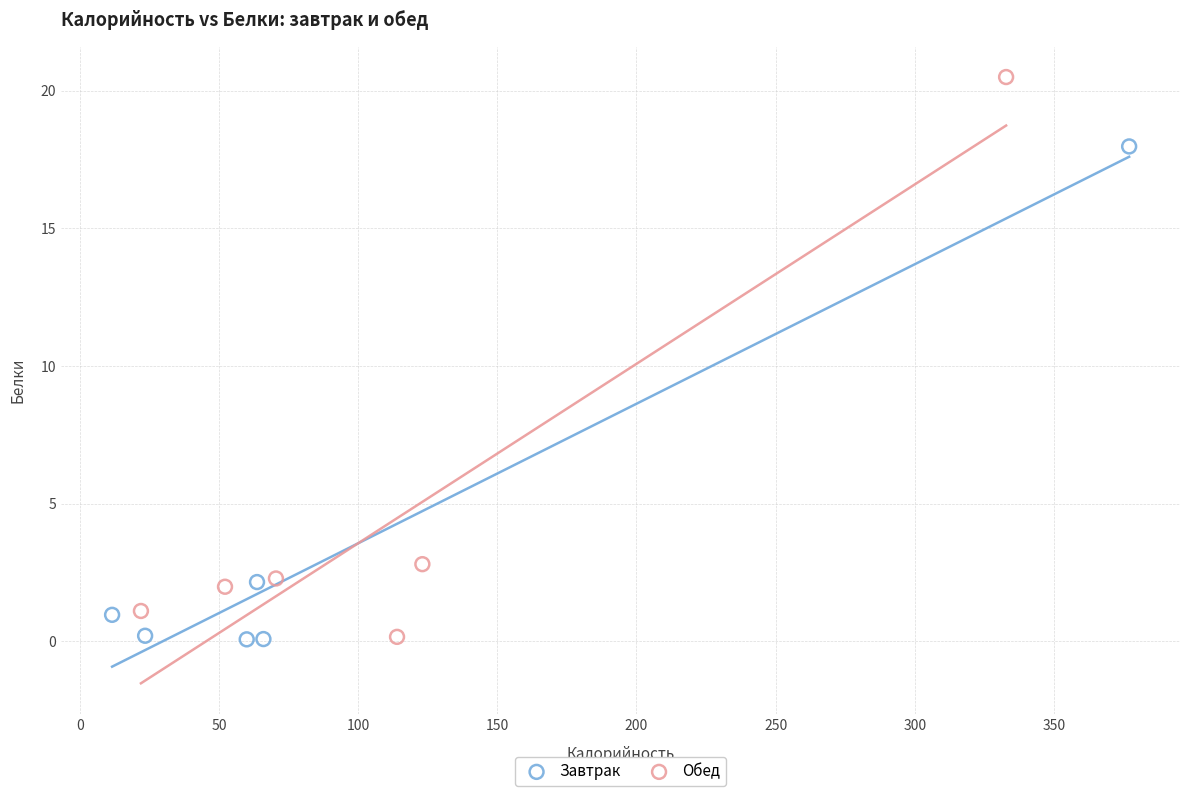

Which series has the largest Y range (max minus min)?

Обед